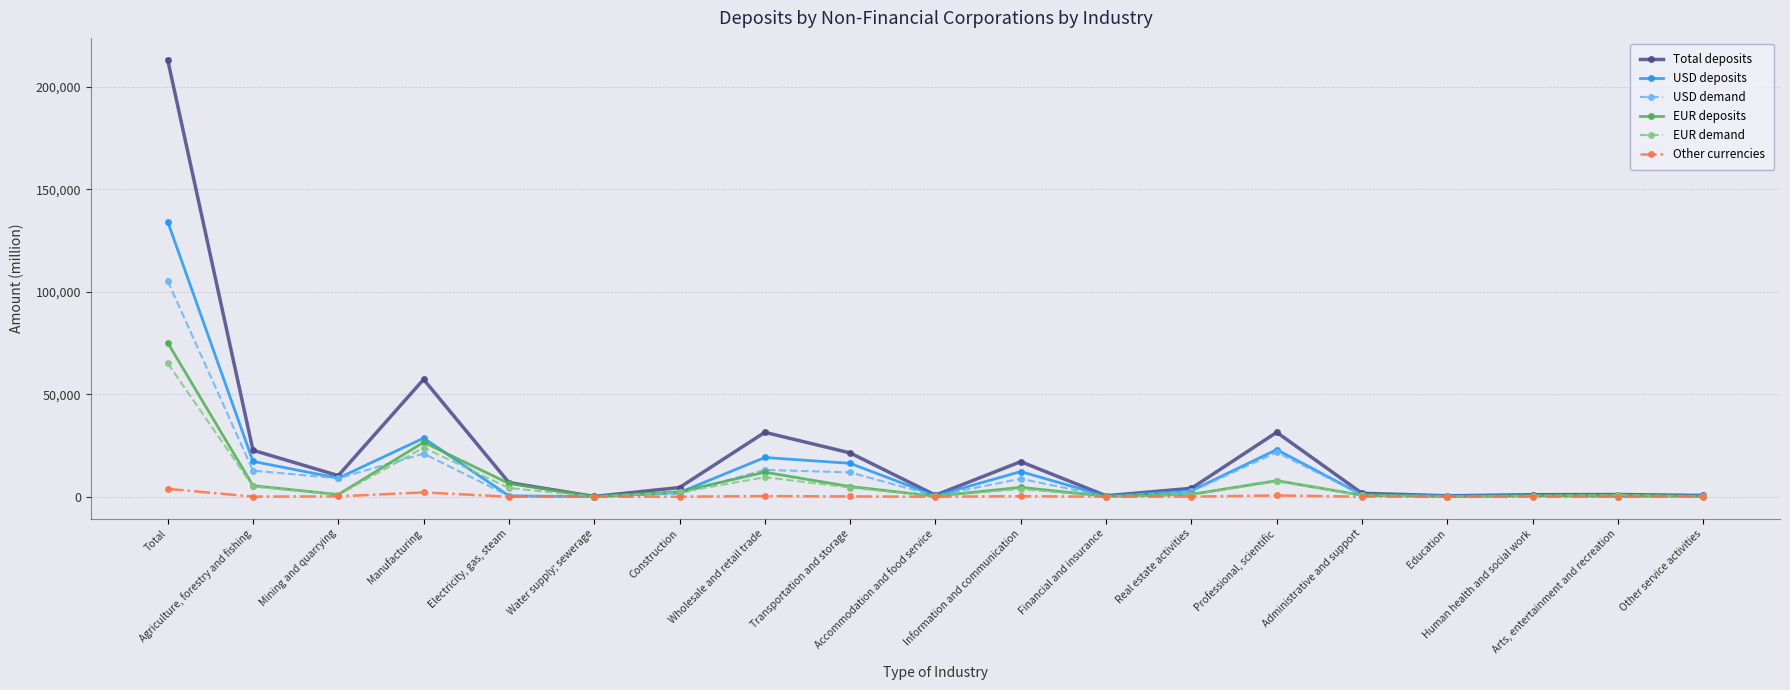

Which series has the largest total across all categories?

Total deposits